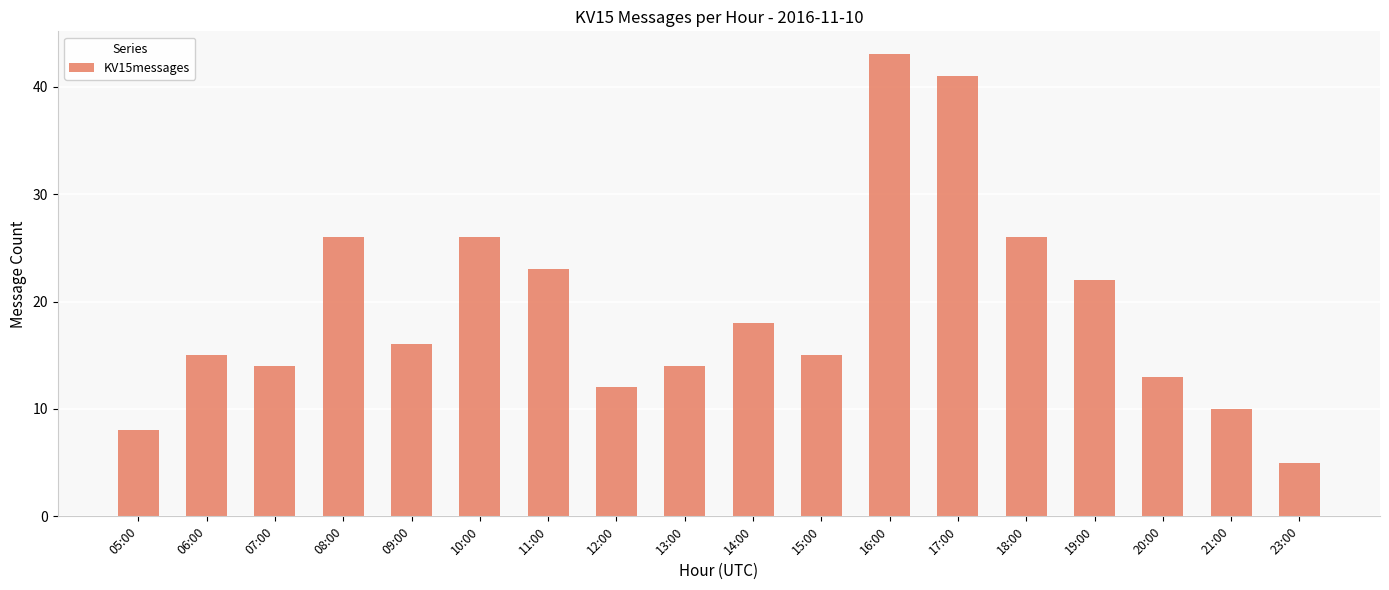

Where does the data first go above 16?

08:00